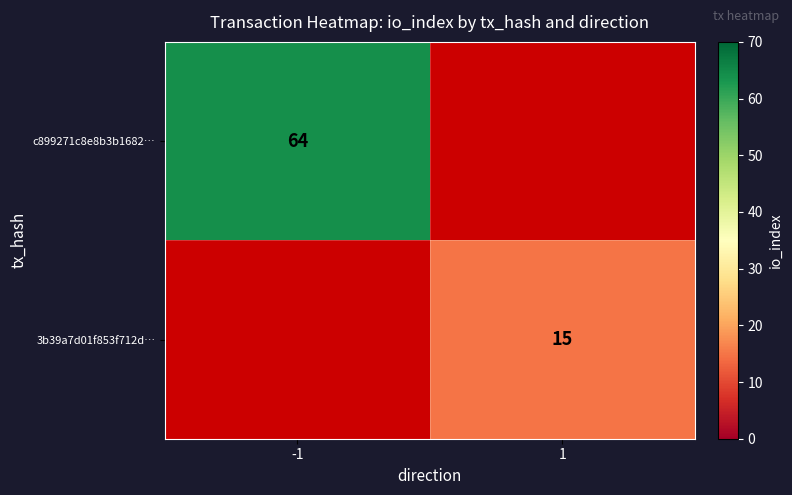

At how many categories does at least one series exceed 53?

1